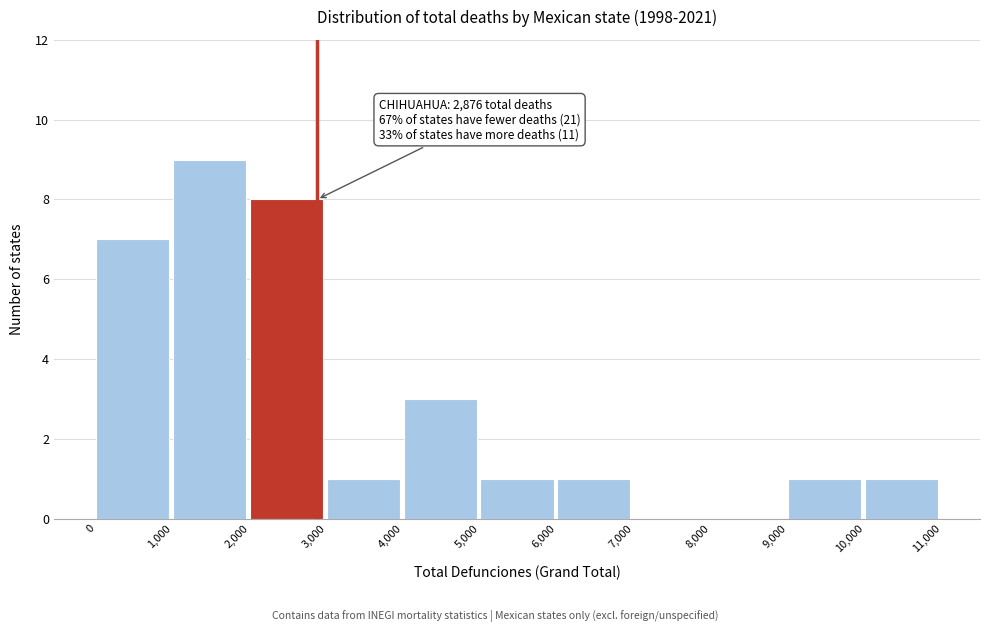

Which range on the x-axis has the tallest bar?

1,000 to 2,000